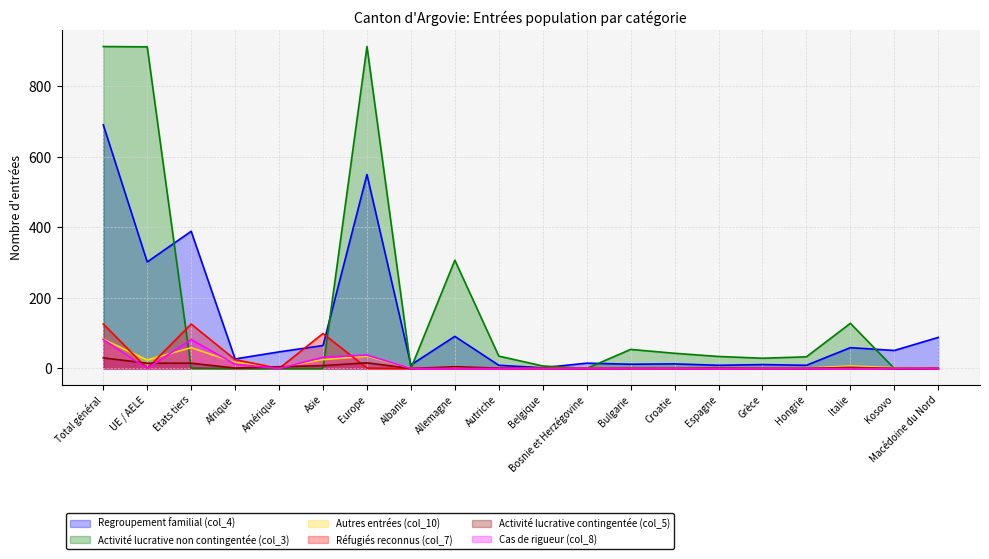

What is the label of the 10th point from the right?

Belgique